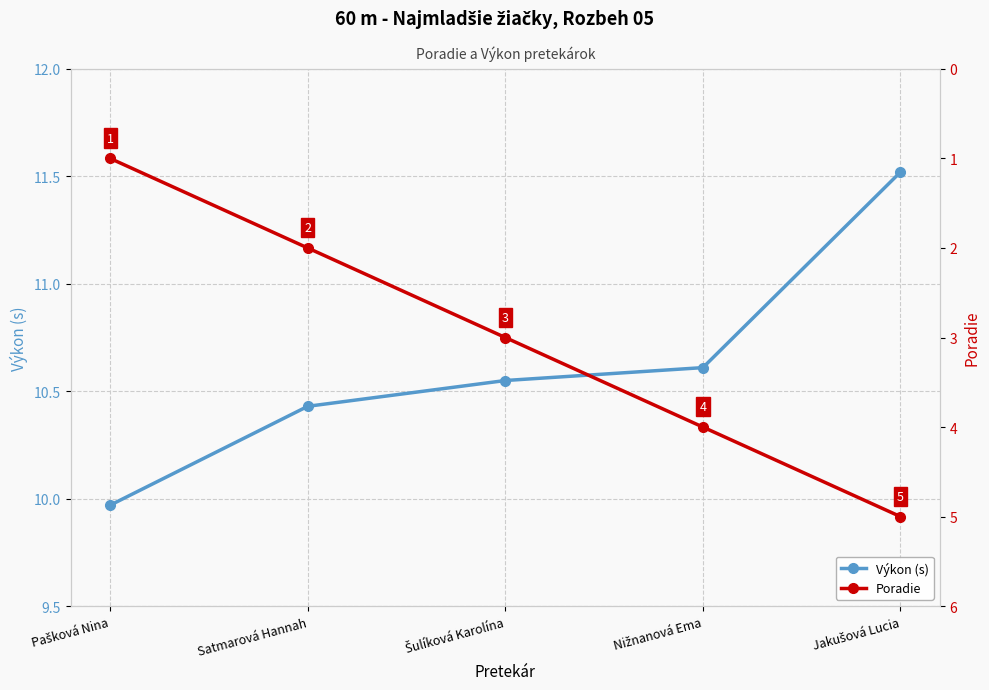

What is the label of the 3rd point from the left?

Šulíková Karolína